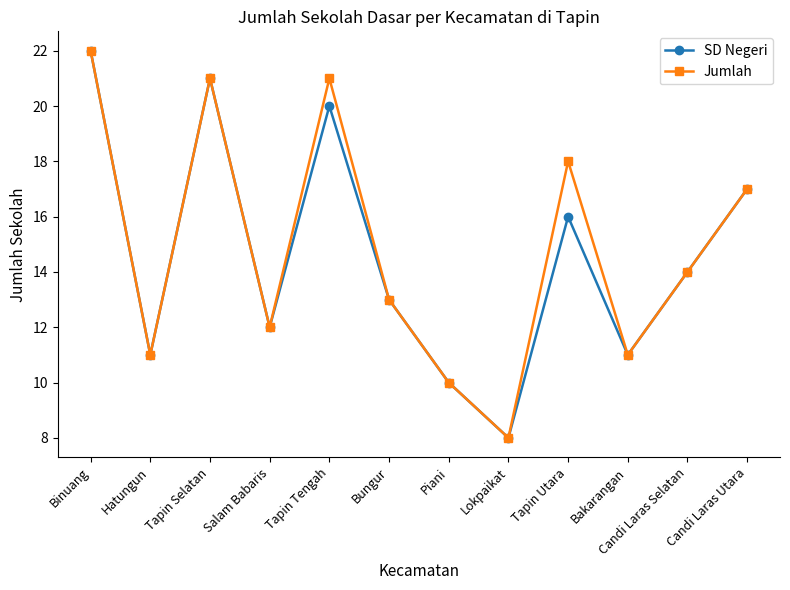

In Jumlah, how many points are higher than both neighbors (excluding endpoints)?

3